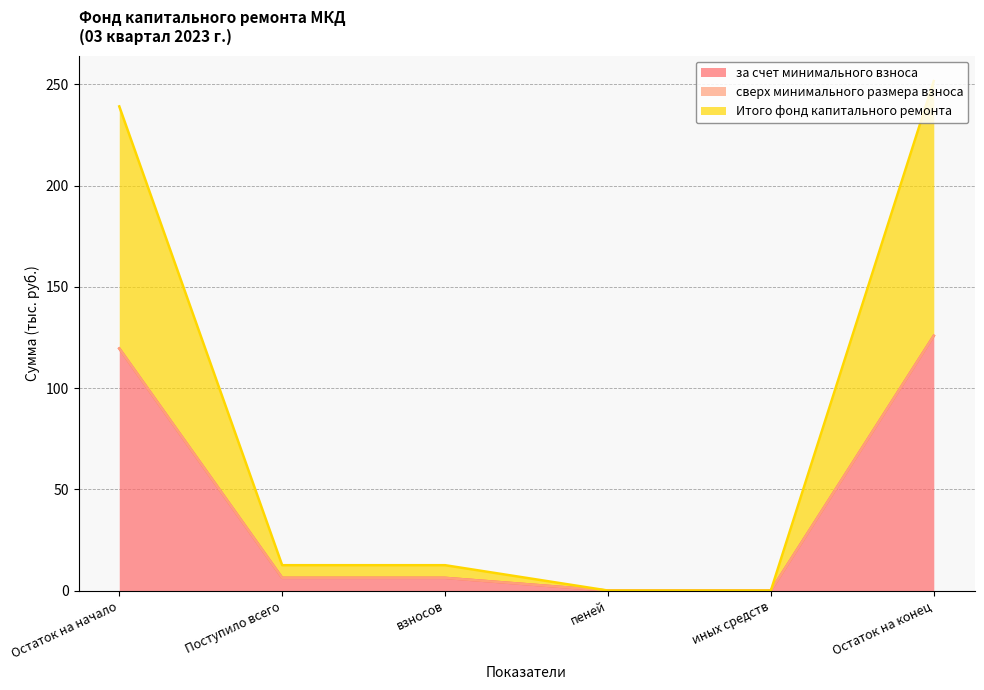

Rank the categories by за счет минимального взноса value from highest to lowest.

Остаток на конец, Остаток на начало, Поступило всего, взносов, пеней, иных средств